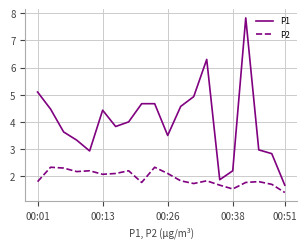

True or false: P1 and P2 intersect in this chart.

False